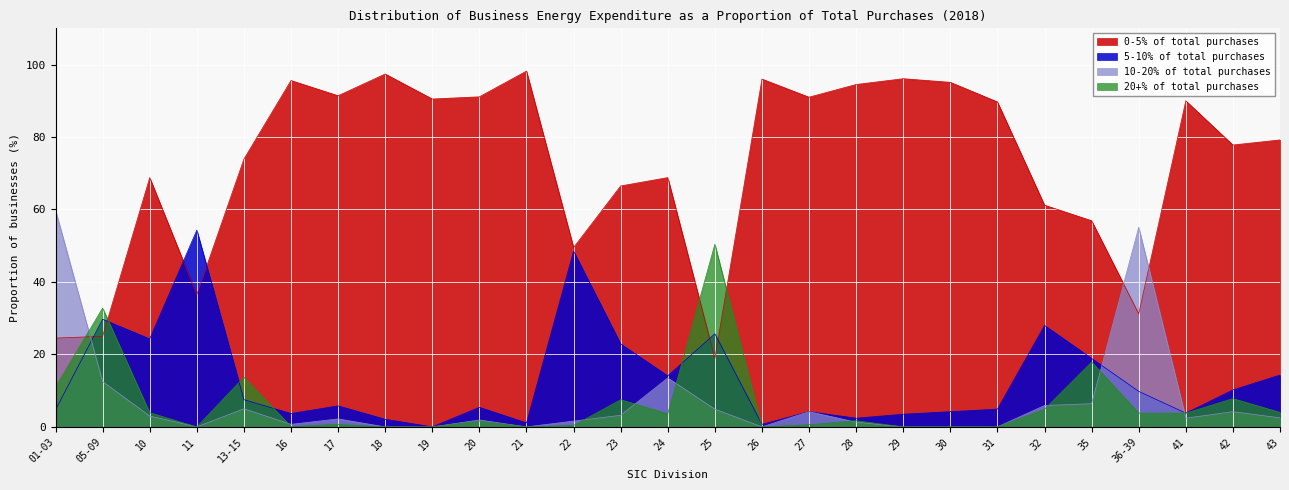

Reading left to right, list all the values displayed in this chart.

0-5% of total purchases: 24.5	25.0	68.8	36.5	73.9	95.6	91.4	97.4	90.5	91.1	98.2	49.5	66.5	68.8	18.9	96.0	91.0	94.5	96.1	95.1	89.7	61.2	56.9	31.2	90.0	77.8	79.2
5-10% of total purchases: 4.7	29.7	24.3	54.3	7.5	3.7	5.8	2.1	0.0	5.4	1.1	48.5	22.9	14.1	25.7	0.7	4.2	2.4	3.5	4.2	4.9	28.0	18.9	9.8	3.8	10.2	14.3
10-20% of total purchases: 59.8	12.5	3.0	0.0	5.0	0.7	2.2	0.0	0.0	1.9	0.0	1.6	3.2	13.5	4.9	0.0	4.2	1.3	0.0	0.0	0.0	5.9	6.4	55.1	2.4	4.2	2.5
20+% of total purchases: 11.0	32.8	3.9	0.0	13.7	0.1	0.7	0.0	0.0	1.6	0.0	0.4	7.5	3.6	50.4	0.0	0.6	1.7	0.0	0.0	0.0	4.9	17.9	3.8	3.8	7.8	4.0